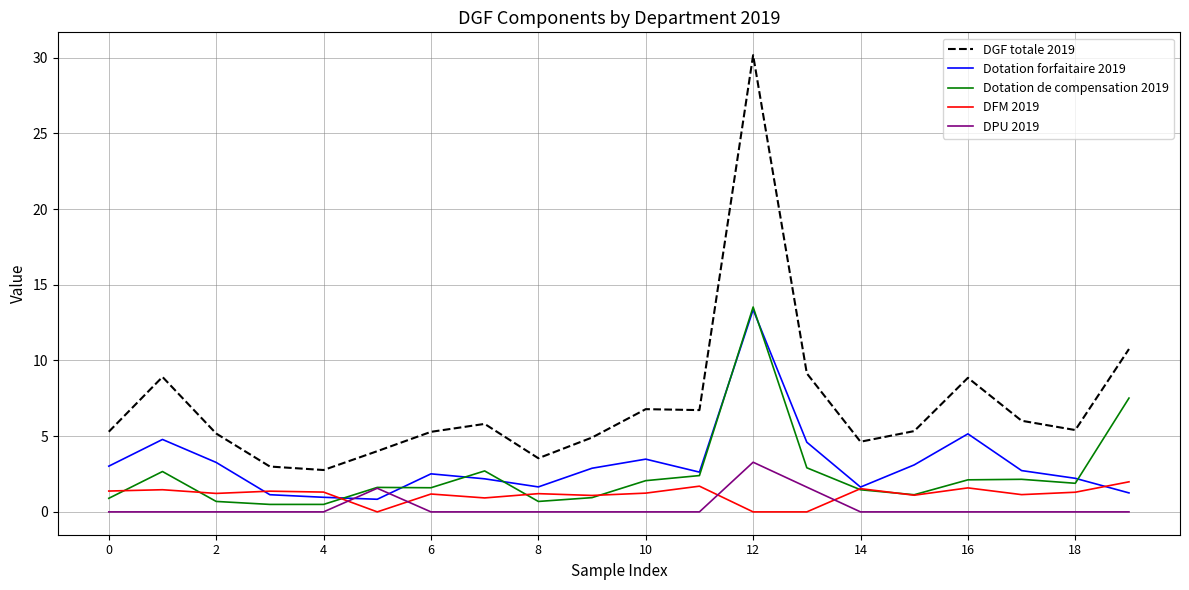

What is the lowest value of the DGF totale 2019 series?

2.8